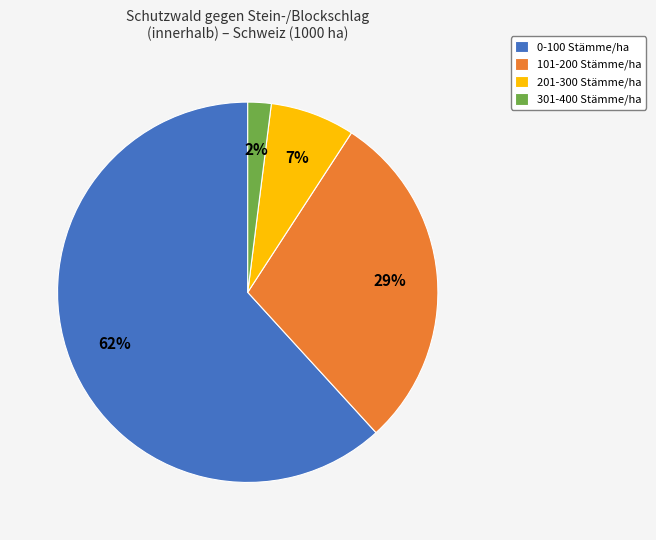

Which has a higher value, 0-100 Stämme/ha or 201-300 Stämme/ha?

0-100 Stämme/ha